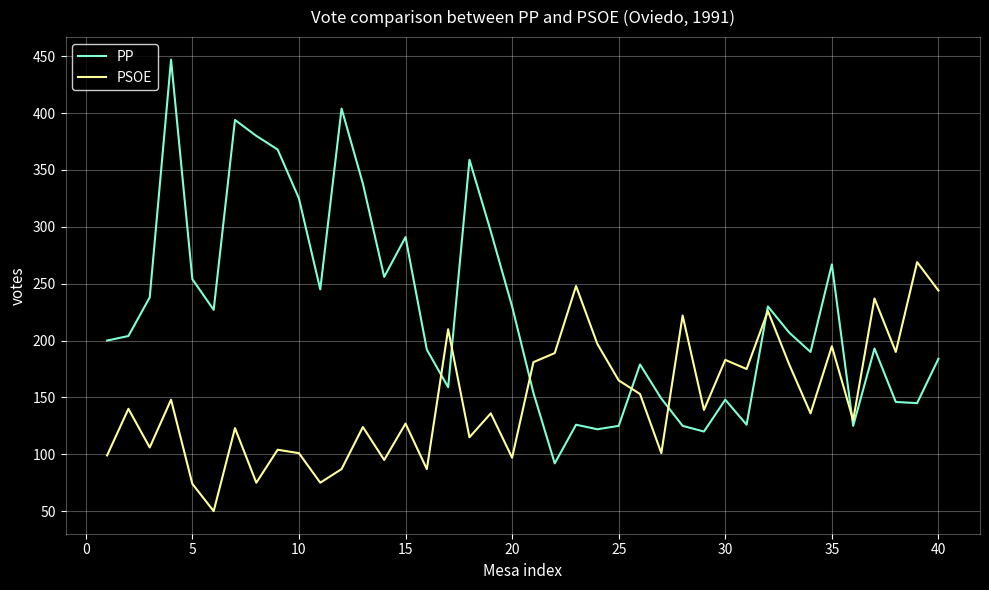

What is the smallest value displayed?

50